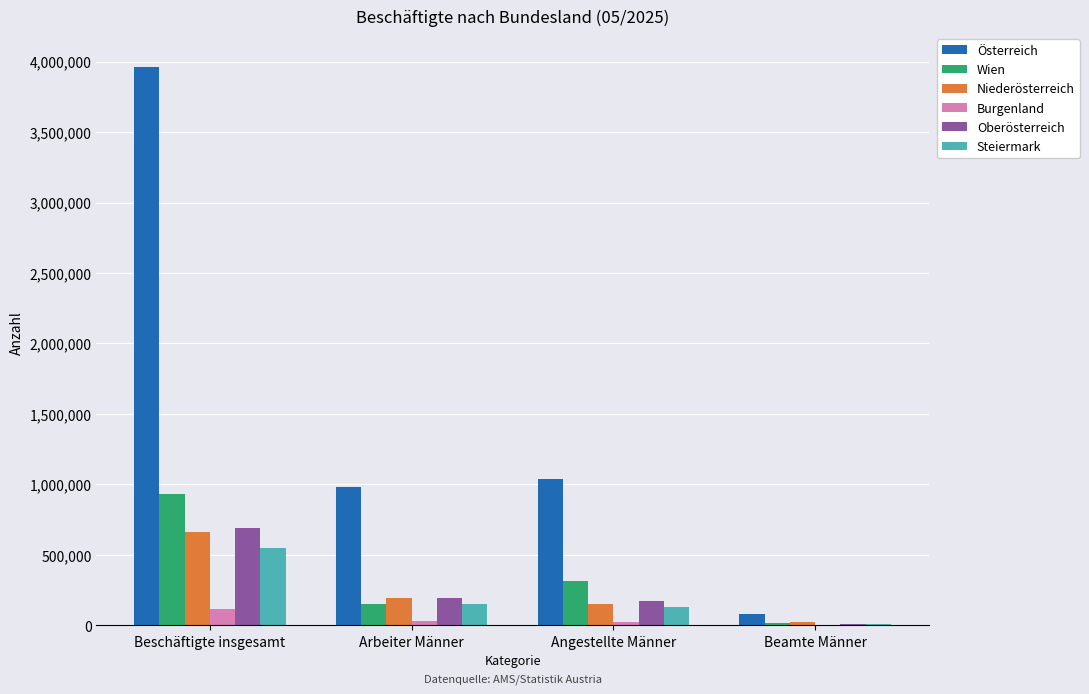

Count the number of categories in the chart.

4